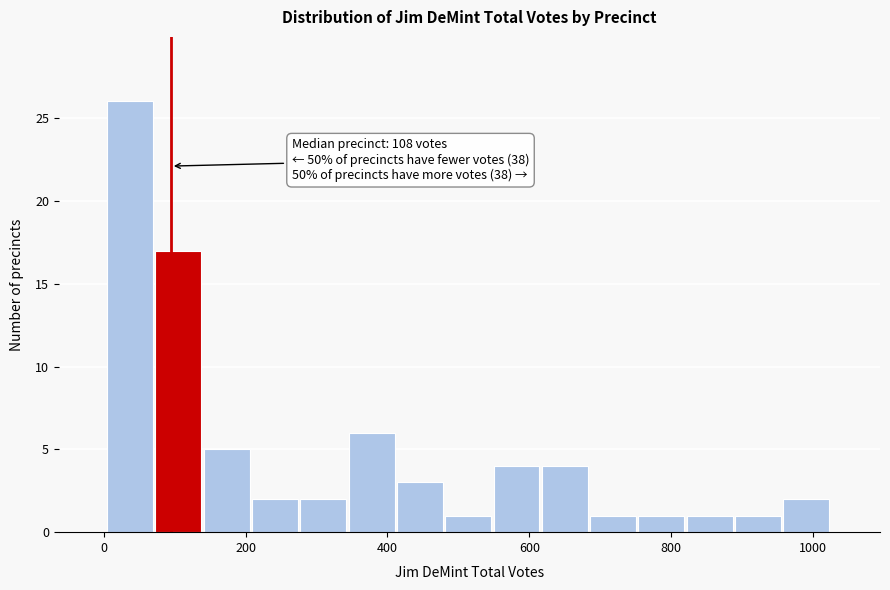

Read against the x-axis, roughly where is the centre of the tallest bar?

40